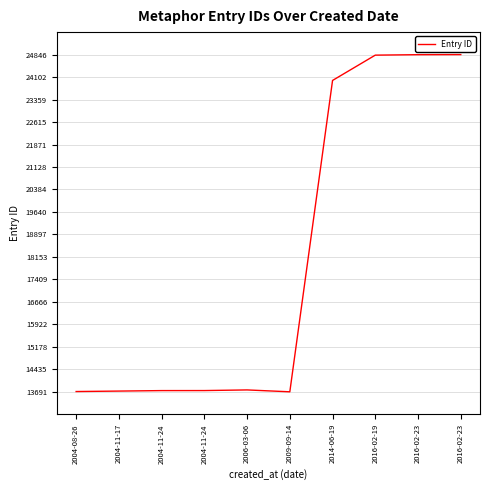

Does the chart have visible grid lines?

Yes